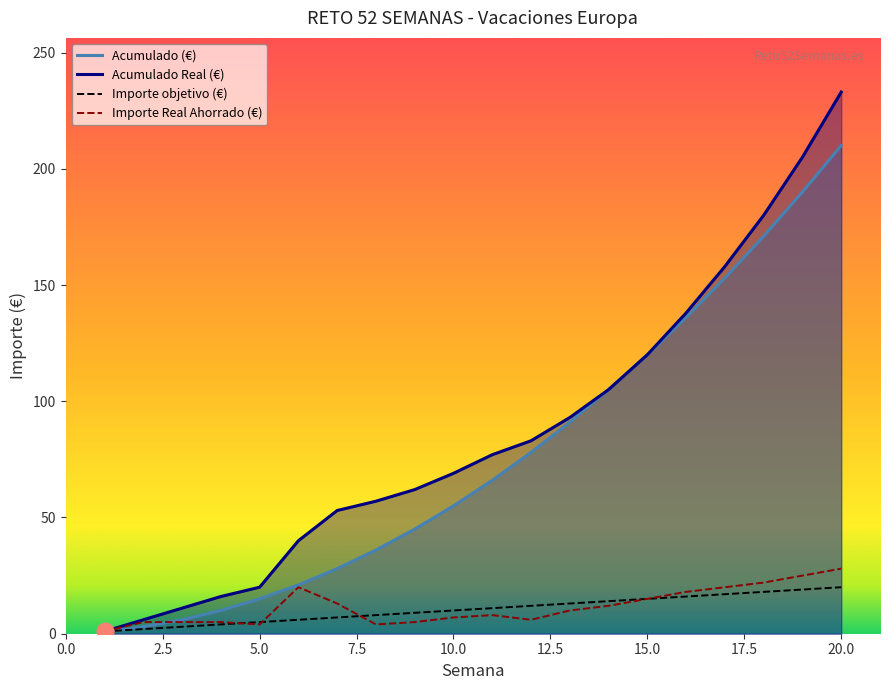

What is the maximum value shown in the chart?

233